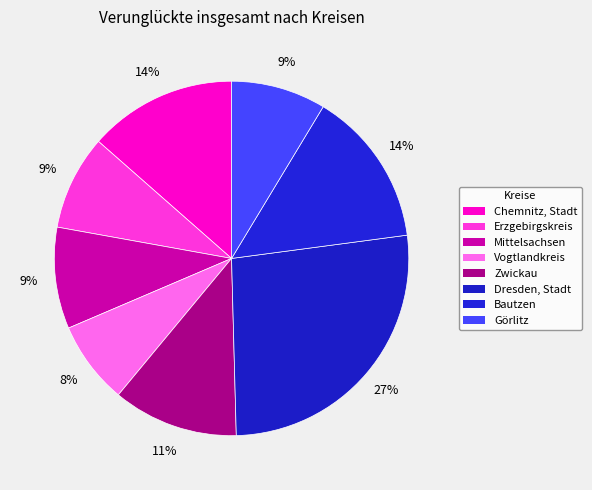

How many segments does this pie chart have?

8